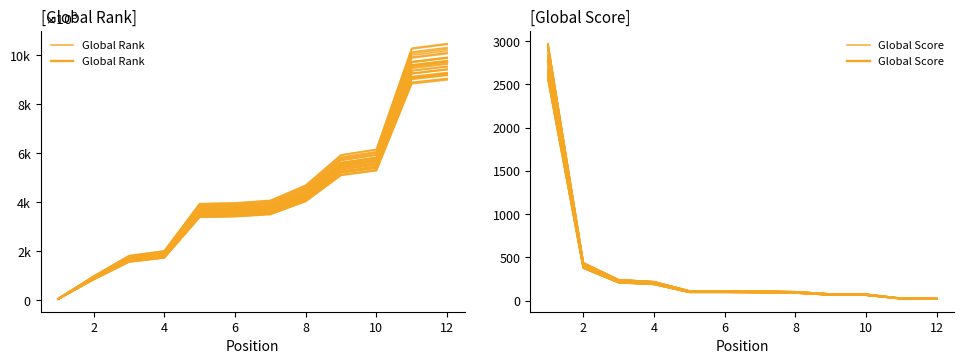

Which series has the largest total across all categories?

Global Rank